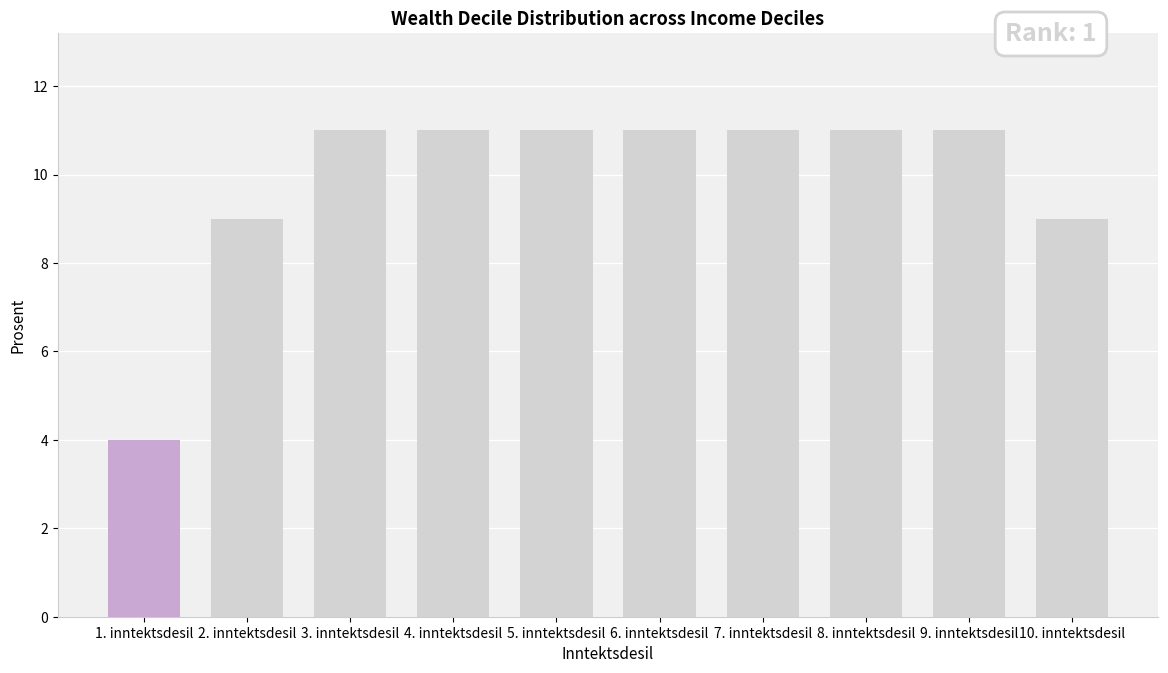

Reading left to right, what are all the values shown in this chart?

4	9	11	11	11	11	11	11	11	9